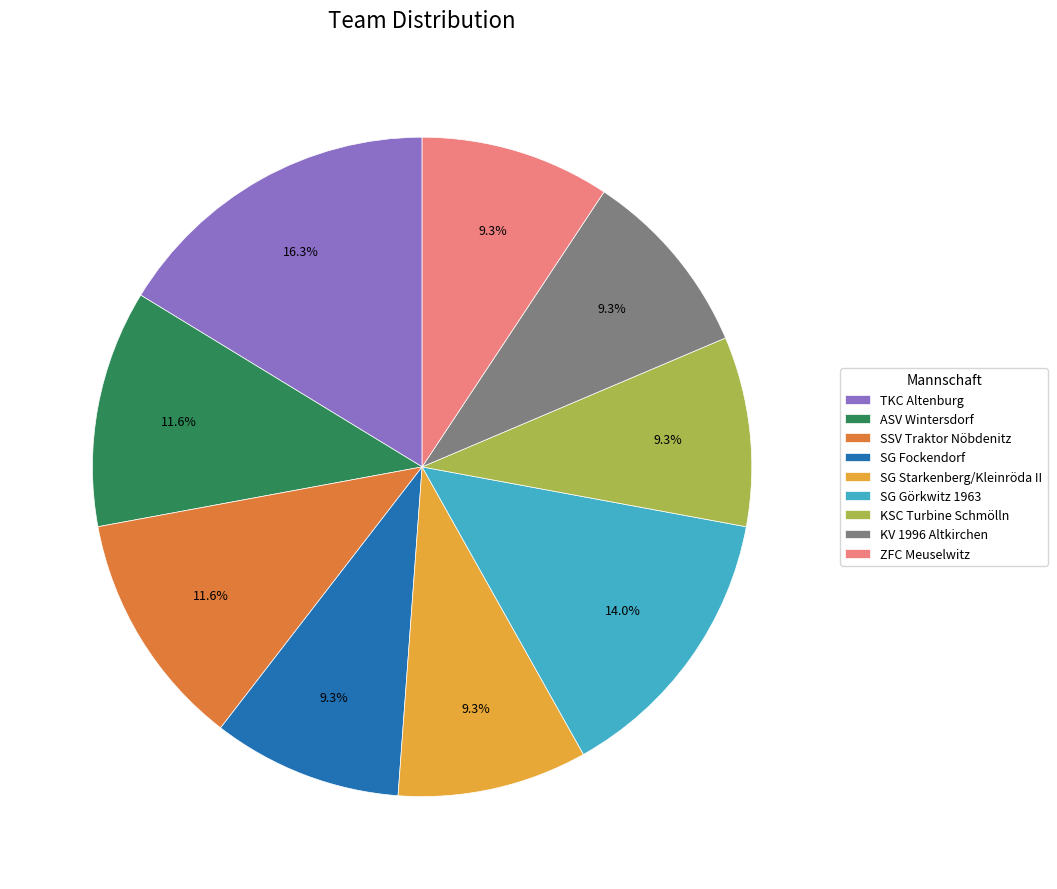

What portion of the pie excludes SSV Traktor Nöbdenitz?

88.4%